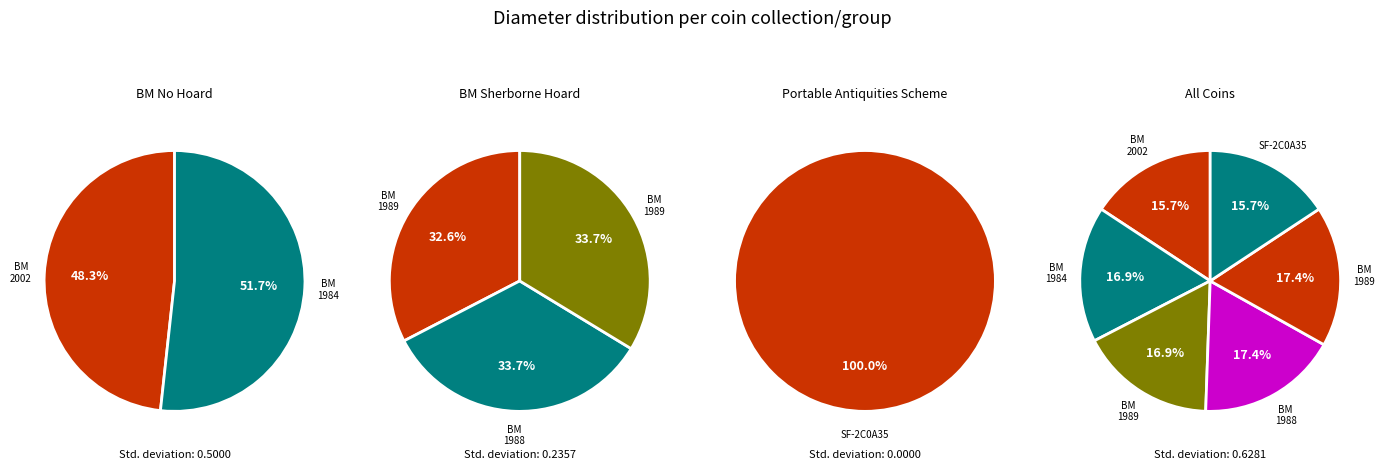

To the nearest percent, what portion does British Museum: 1989,0422.42 represent?

17%